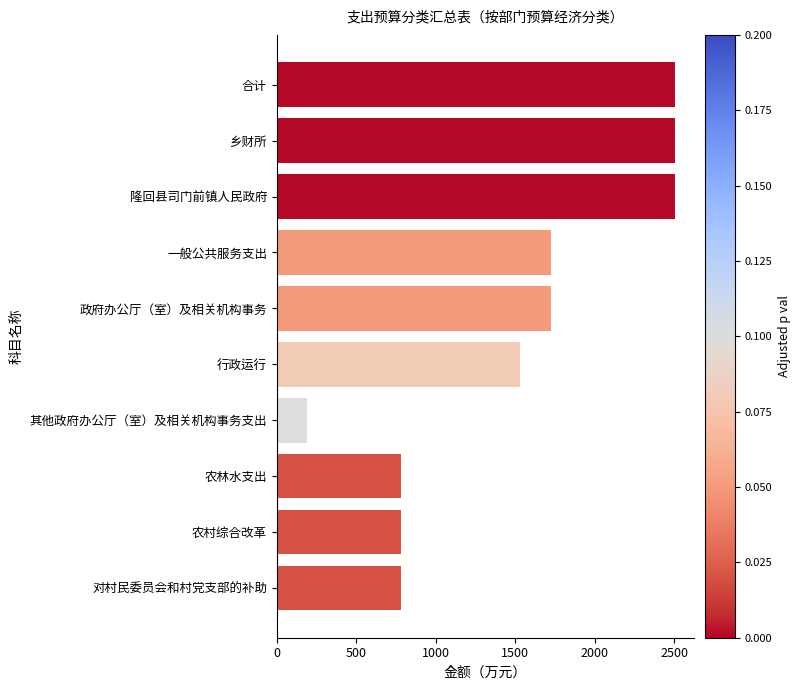

Approximately how many times larger is the value at 行政运行 compared to 农村综合改革?

2.0